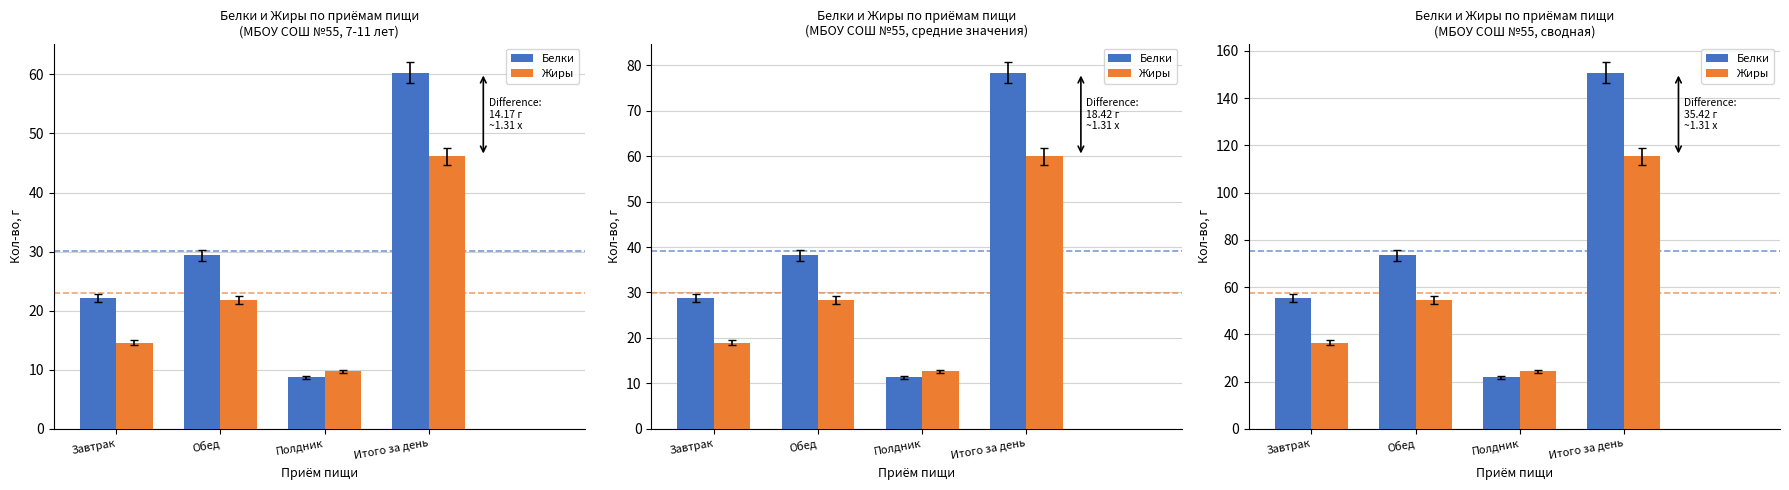

What is the sum of the Жиры values at Обед and Полдник?

78.8